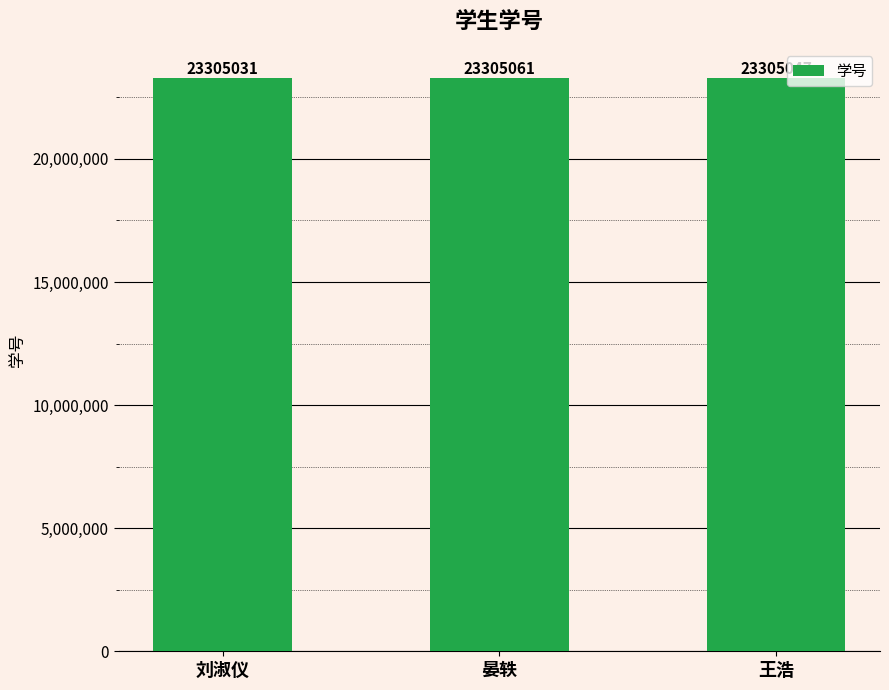

What position from the right is 刘淑仪?

3